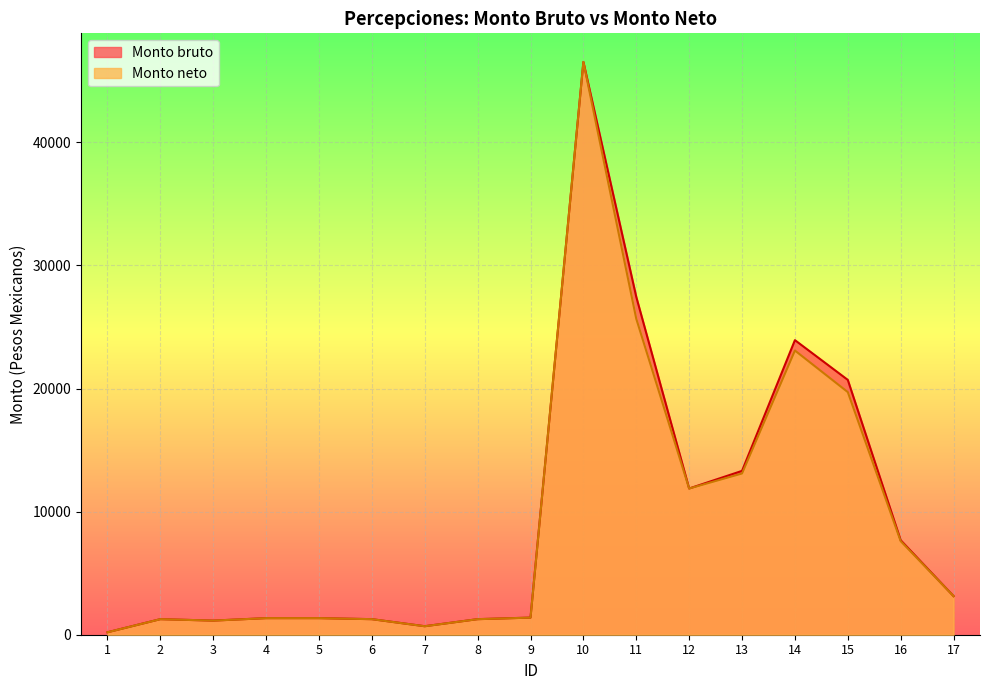

What is the greatest value displayed?

46528.7